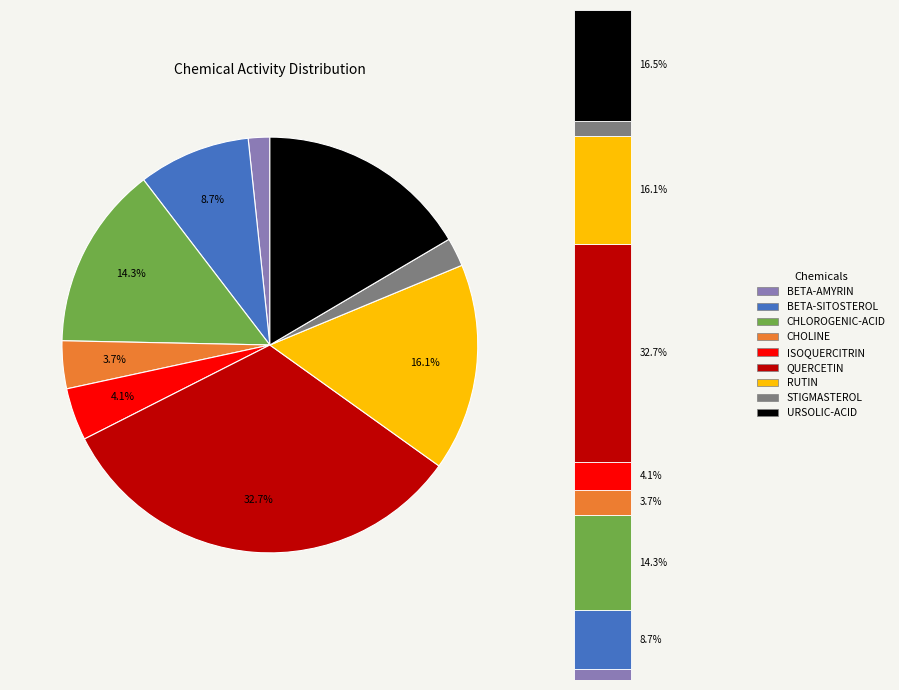

Do BETA-AMYRIN and RUTIN together represent more than half of the pie?

No